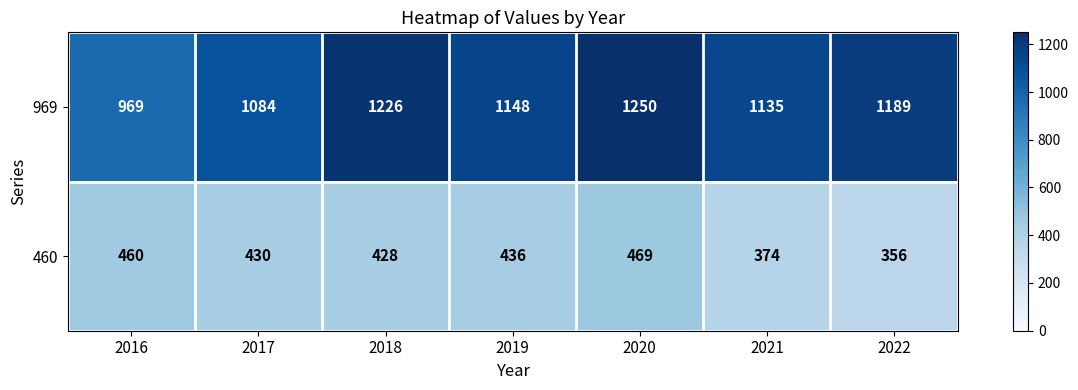

What is the highest value of the 969 series?

1250